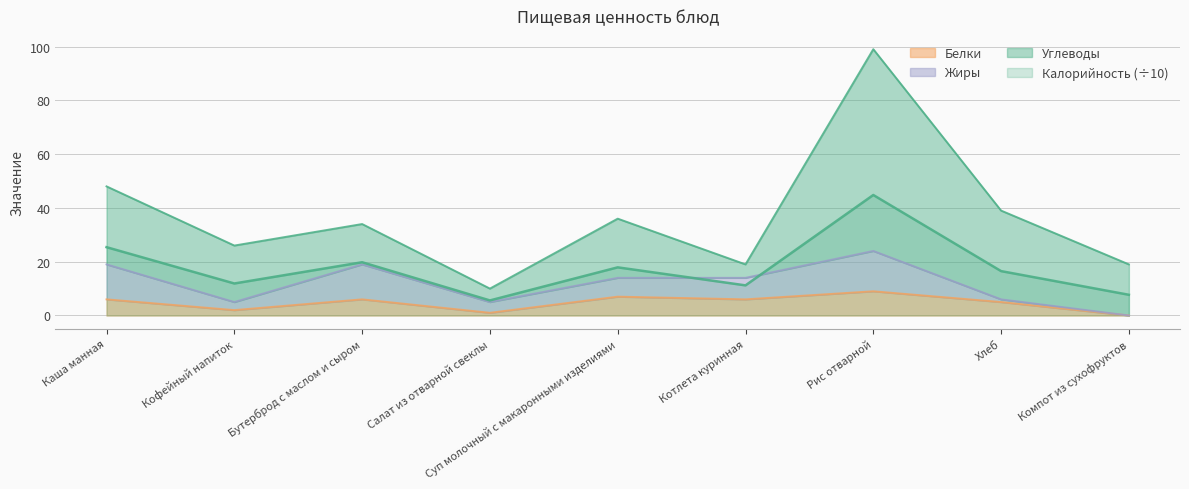

The value of Белки at Котлета куринная is 3.0. True or false?

False